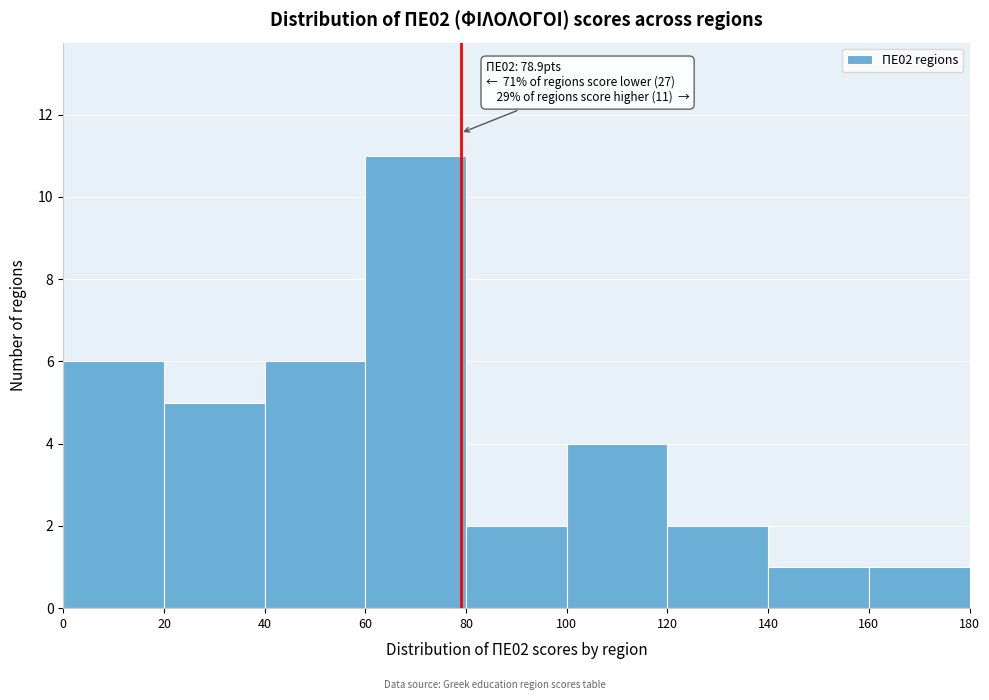

Which range on the x-axis has the tallest bar?

60 to 80